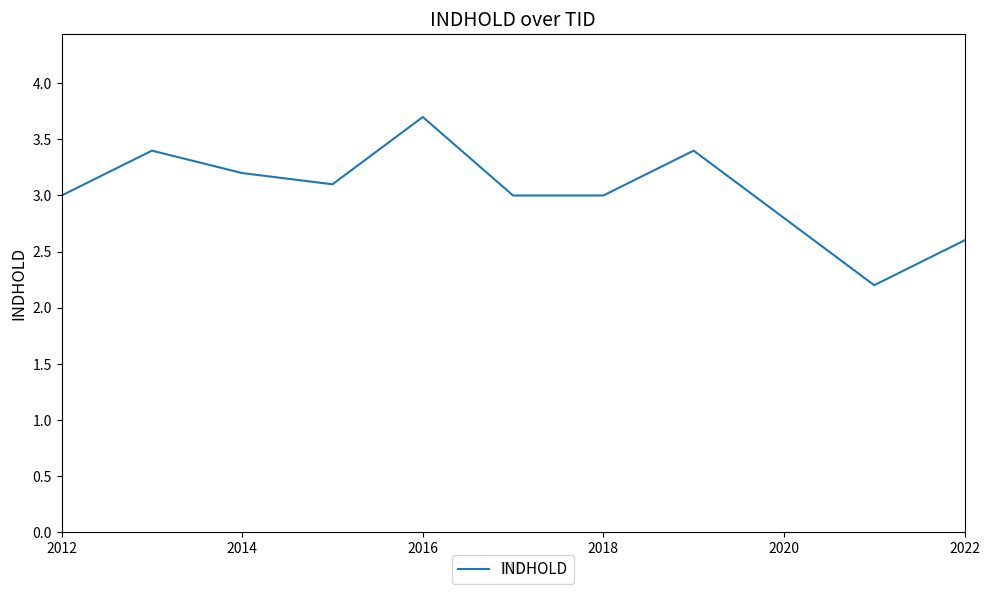

What is the maximum value shown in the chart?

3.7